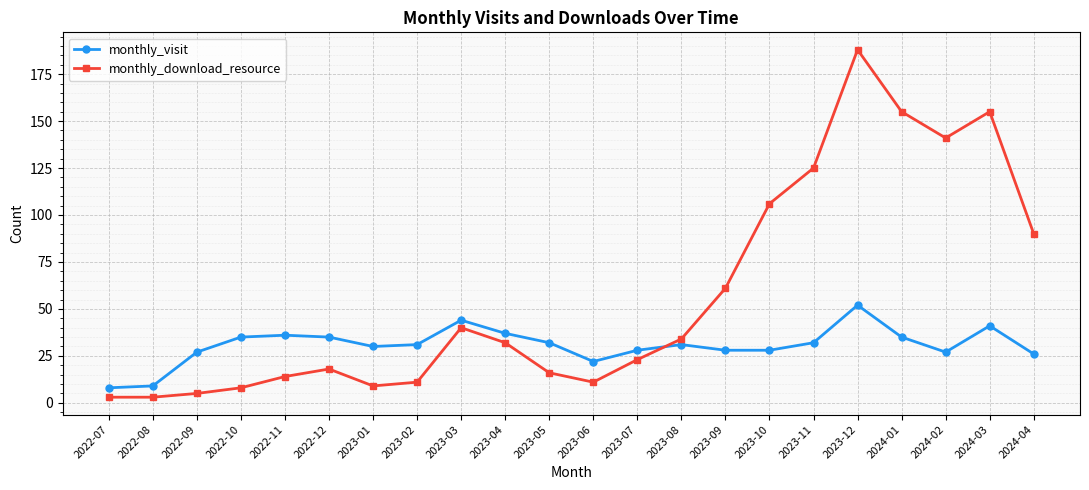

The monthly_visit series shows 37 at 2022-09. True or false?

False